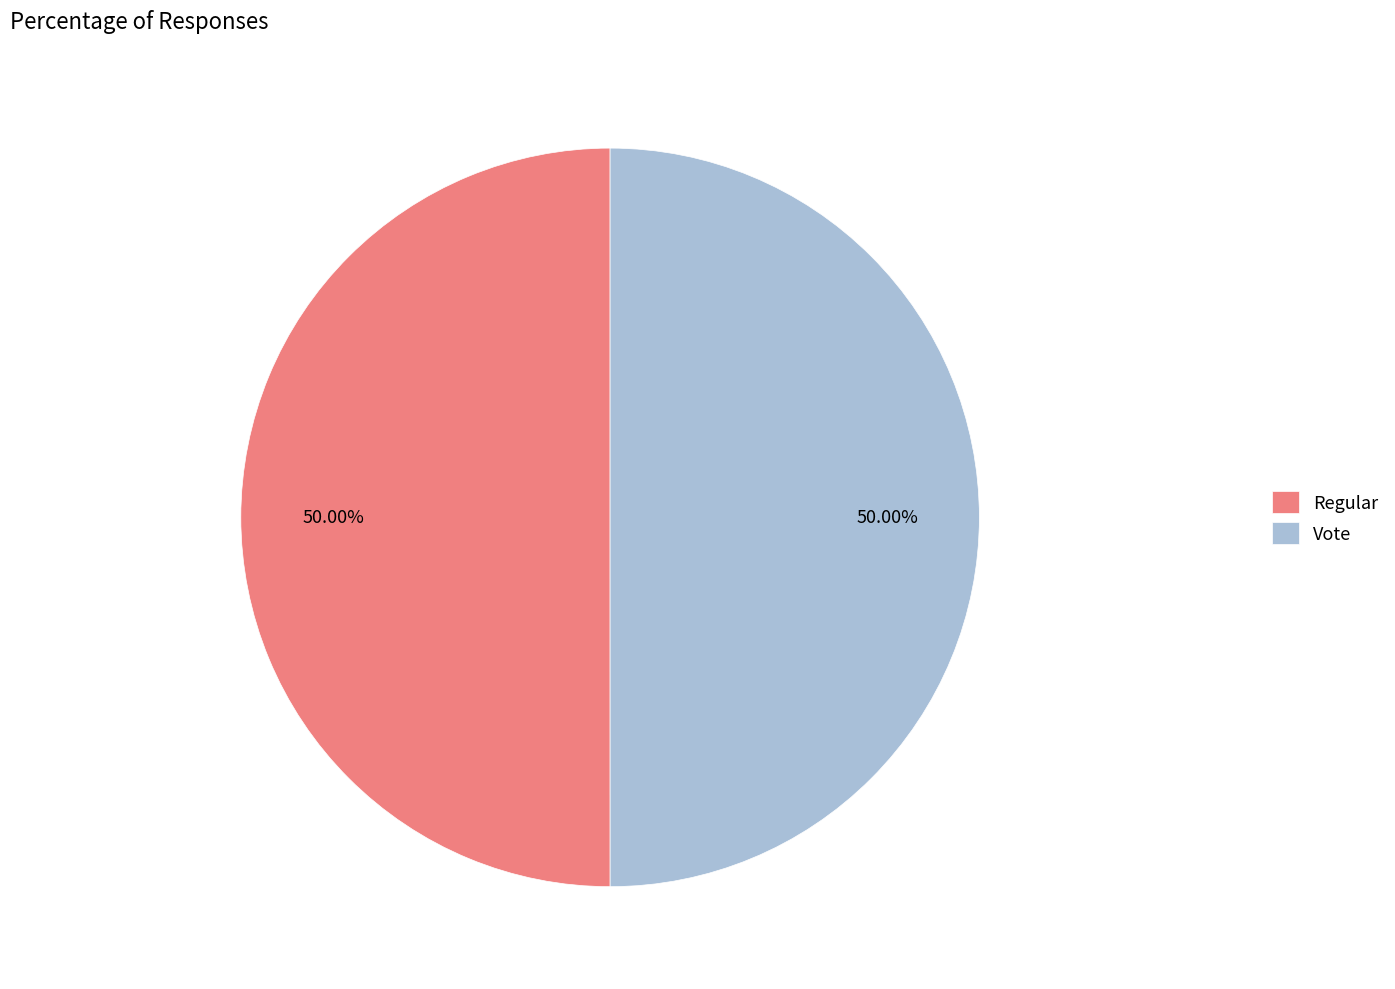

What is the ratio of the value at Regular to the value at Vote?

1.0